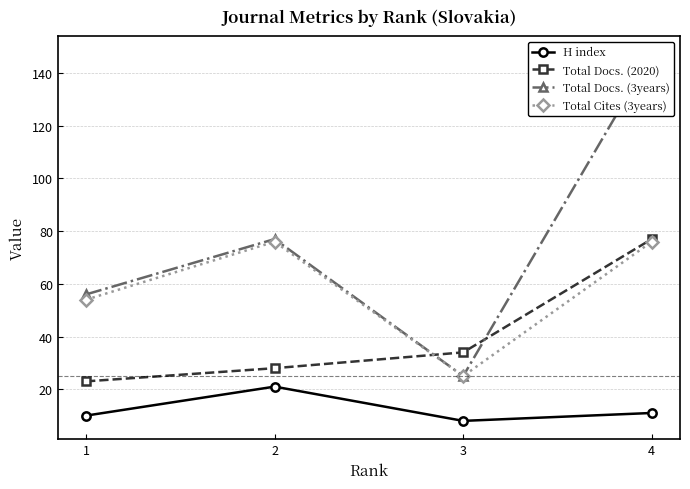

What are all the series names shown in the legend?

H index, Total Docs. (2020), Total Docs. (3years), Total Cites (3years)